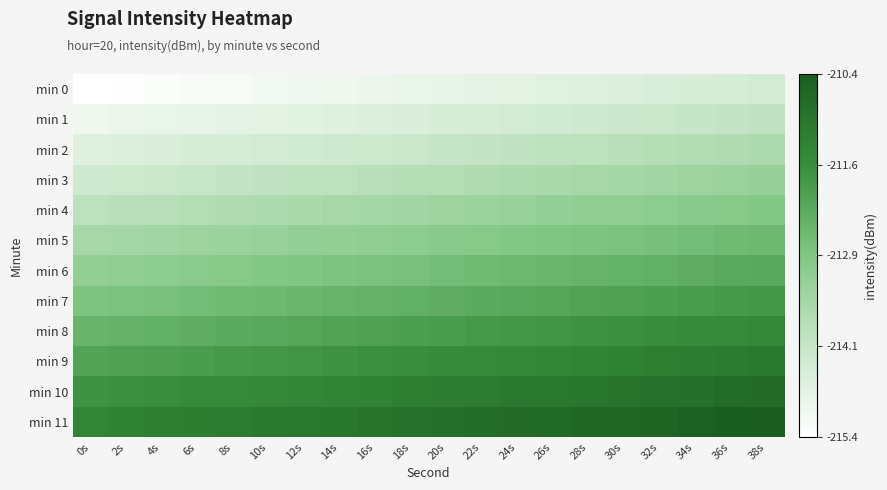

Rank the series at 30s from highest to lowest value.

min 11, min 10, min 9, min 8, min 7, min 6, min 5, min 4, min 3, min 2, min 1, min 0